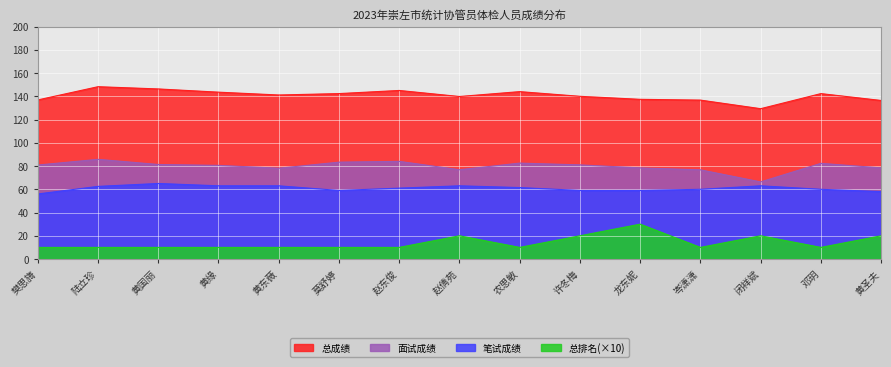

What is the value of the 面试成绩 point at the 1st from the left?

80.9